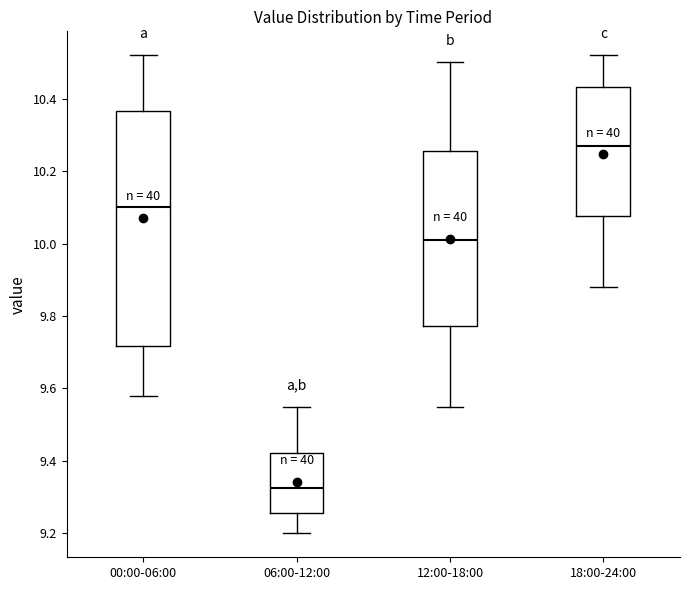

Reading left to right, transcribe this box plot: for each box, give where its median line is, the range the box spans, and where its two whiskers end, as read against the y-axis. The values are not printed on the chart, so give them approximately, as read against the axis.

00:00-06:00: median 10.10, box 9.72 to 10.36, whiskers 9.58 to 10.52
06:00-12:00: median 9.32, box 9.26 to 9.42, whiskers 9.20 to 9.56
12:00-18:00: median 10.02, box 9.78 to 10.26, whiskers 9.56 to 10.50
18:00-24:00: median 10.28, box 10.08 to 10.44, whiskers 9.88 to 10.52